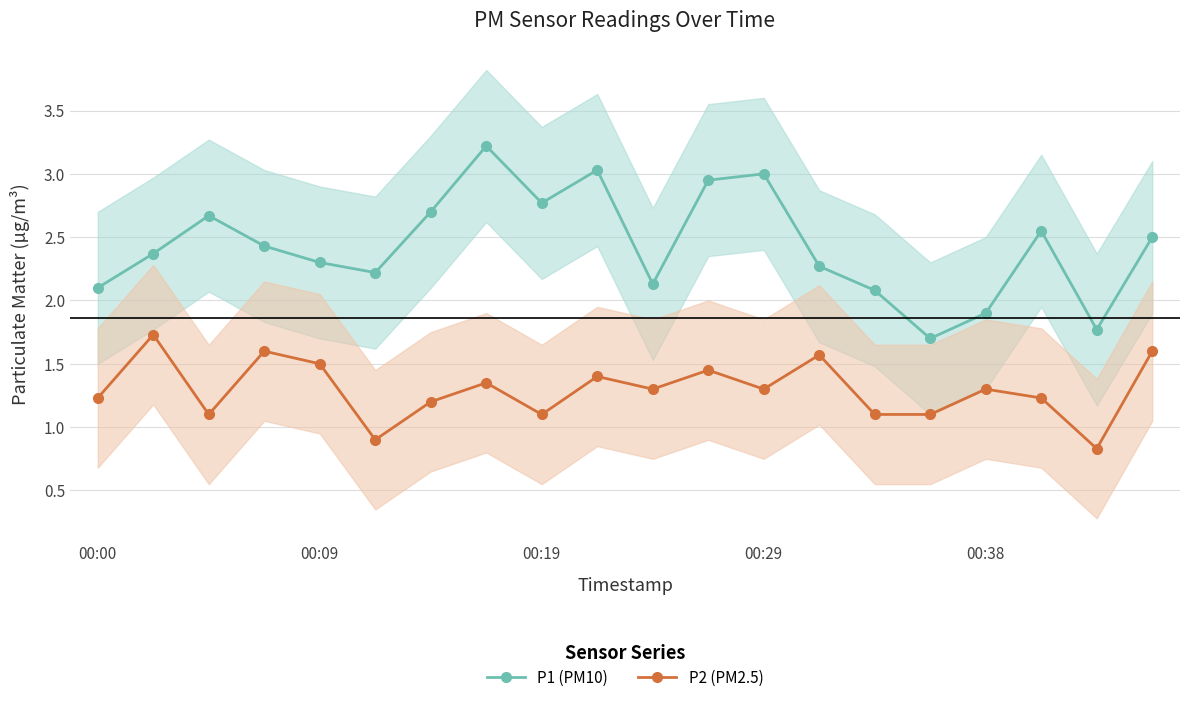

What is the spread (max minus min) of values at 00:00?

0.9